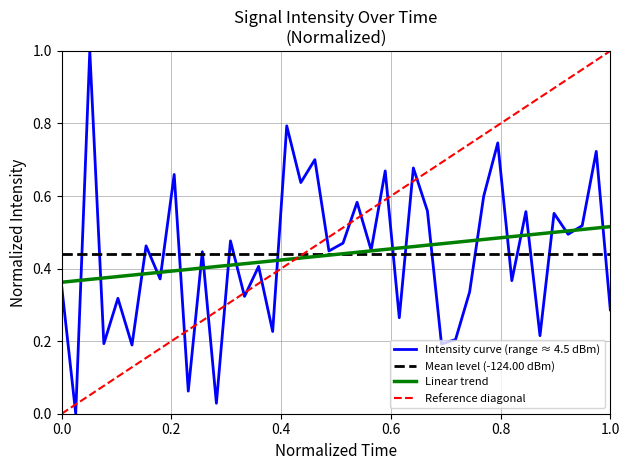

What is the maximum value shown in the chart?

1.0